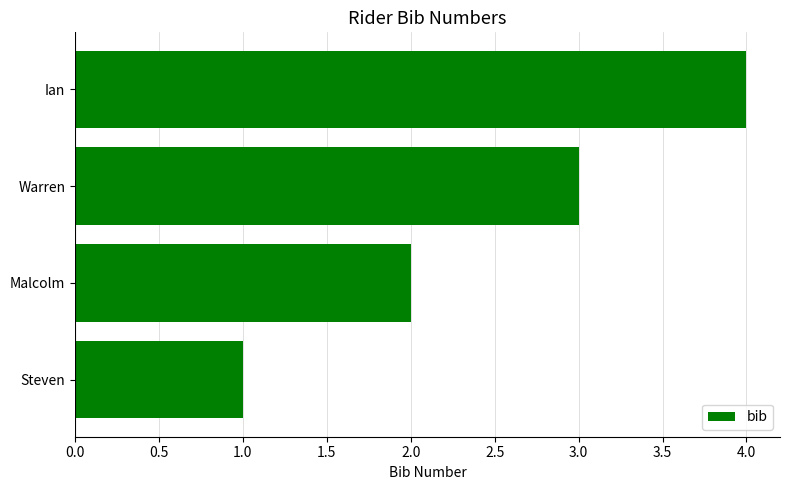

How many data points does each series have?

4